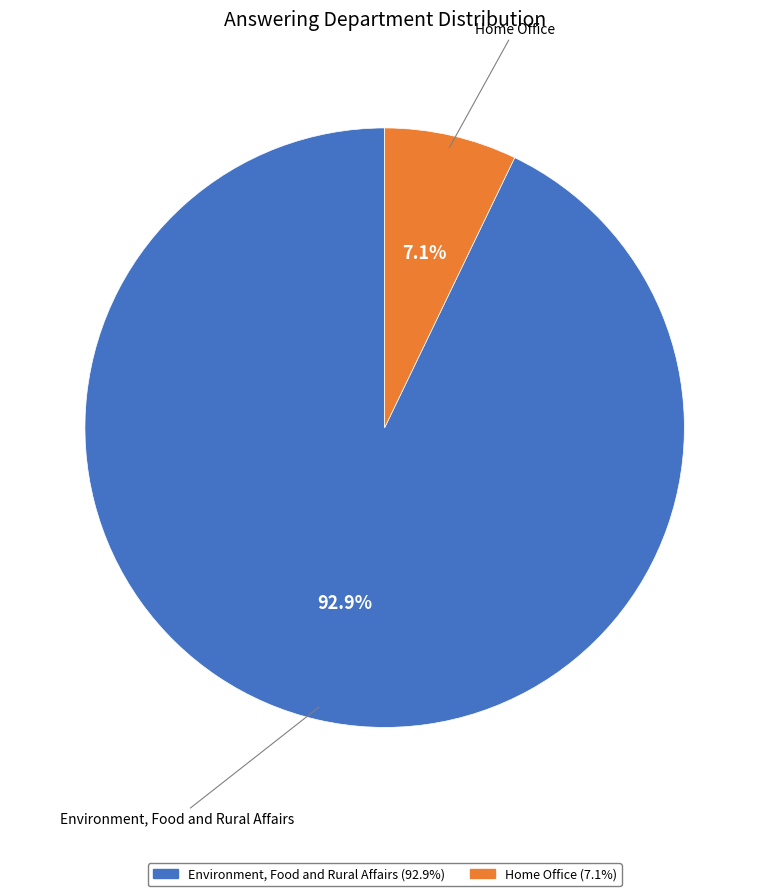

Which category has the smallest portion of the pie?

Home Office